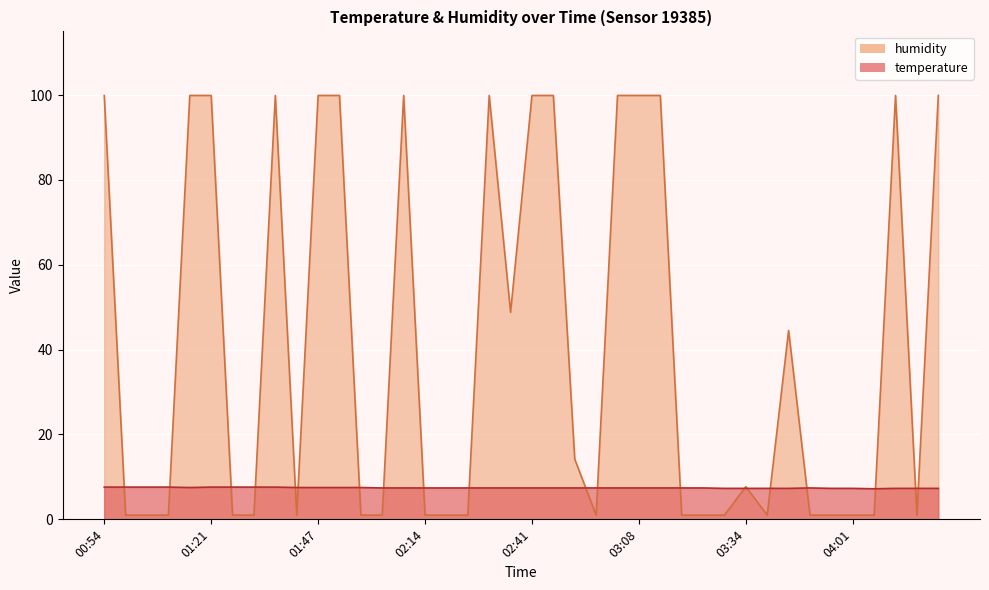

How many lines are shown in the chart?

2